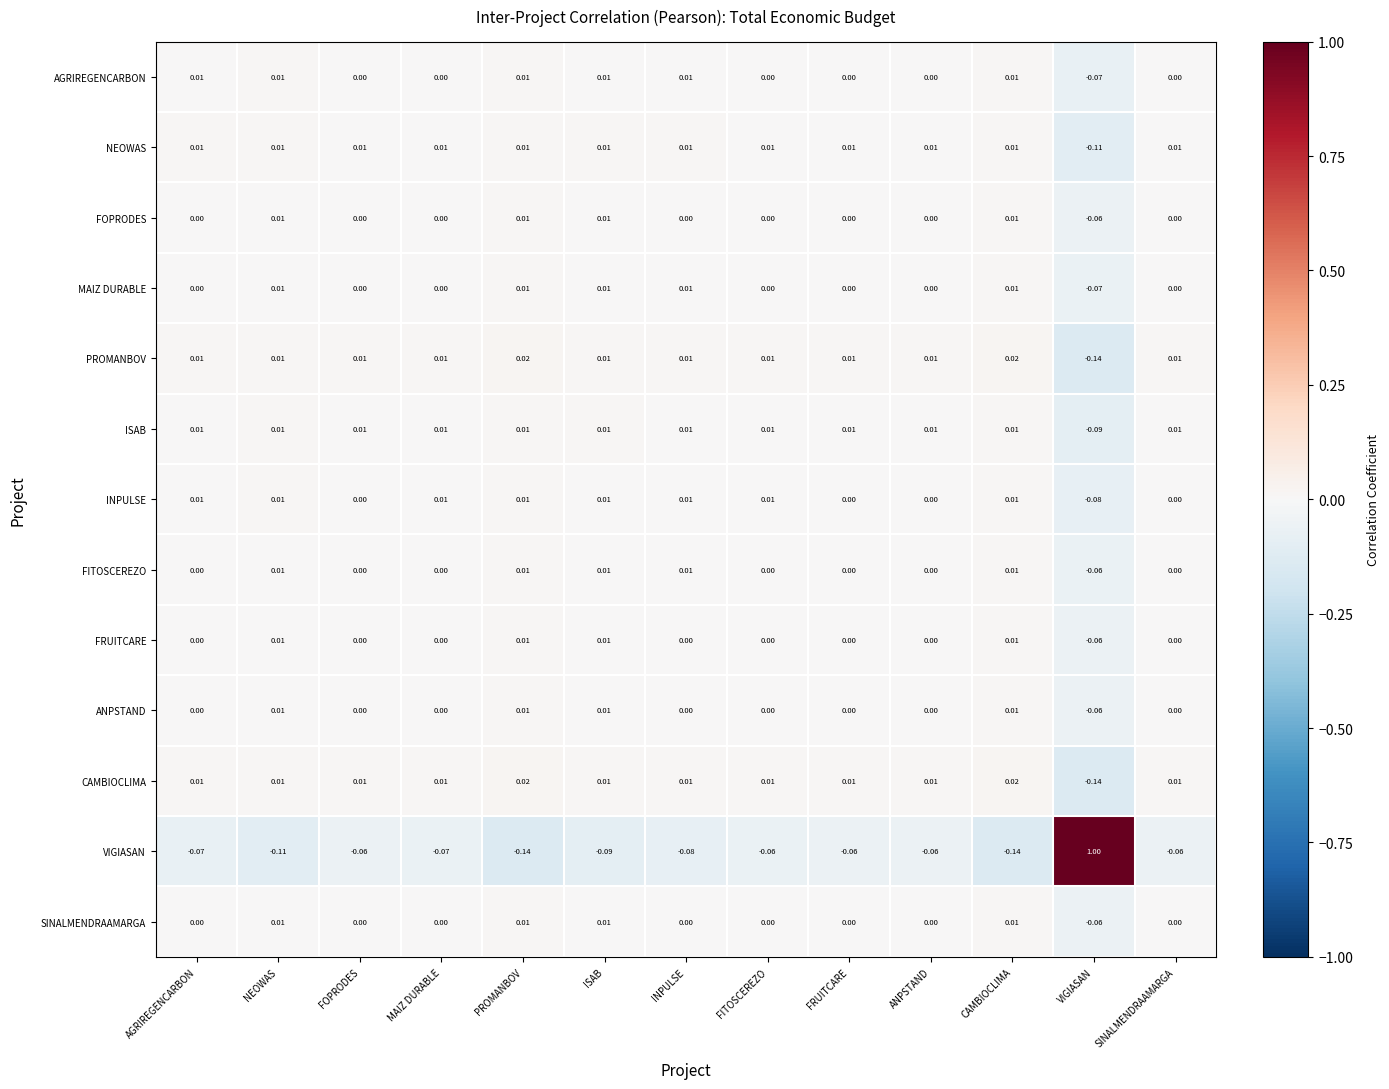

Where does the INPULSE series first go above 0?

AGRIREGENCARBON